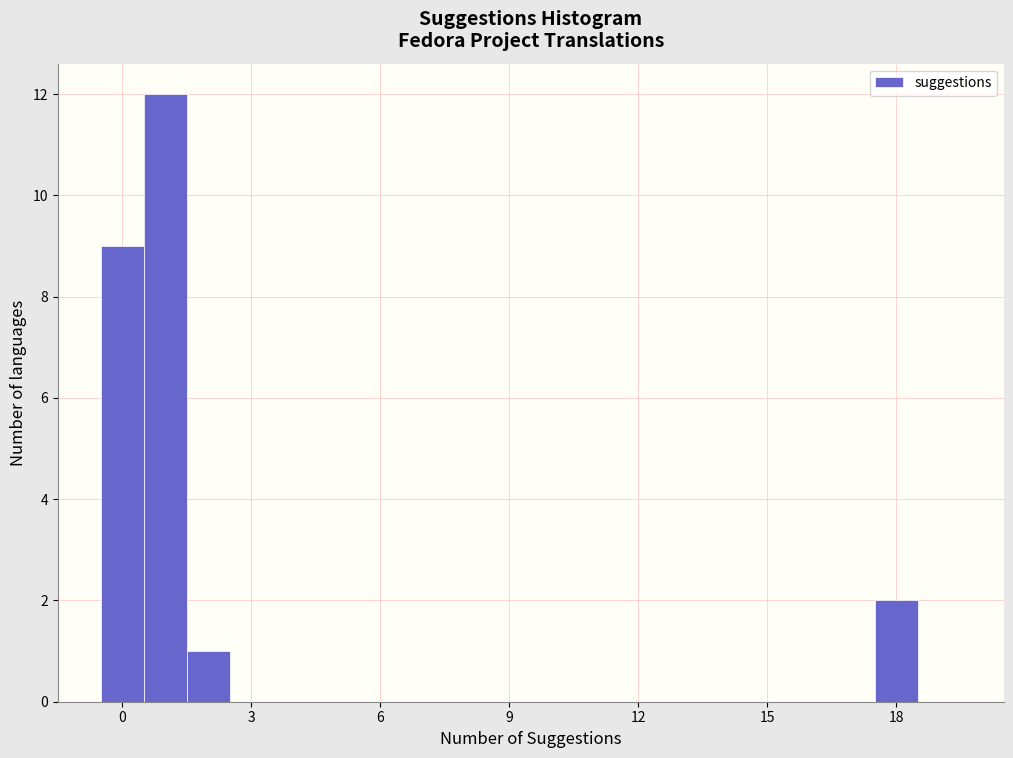

Read against the x-axis, roughly where is the centre of the tallest bar?

1.0